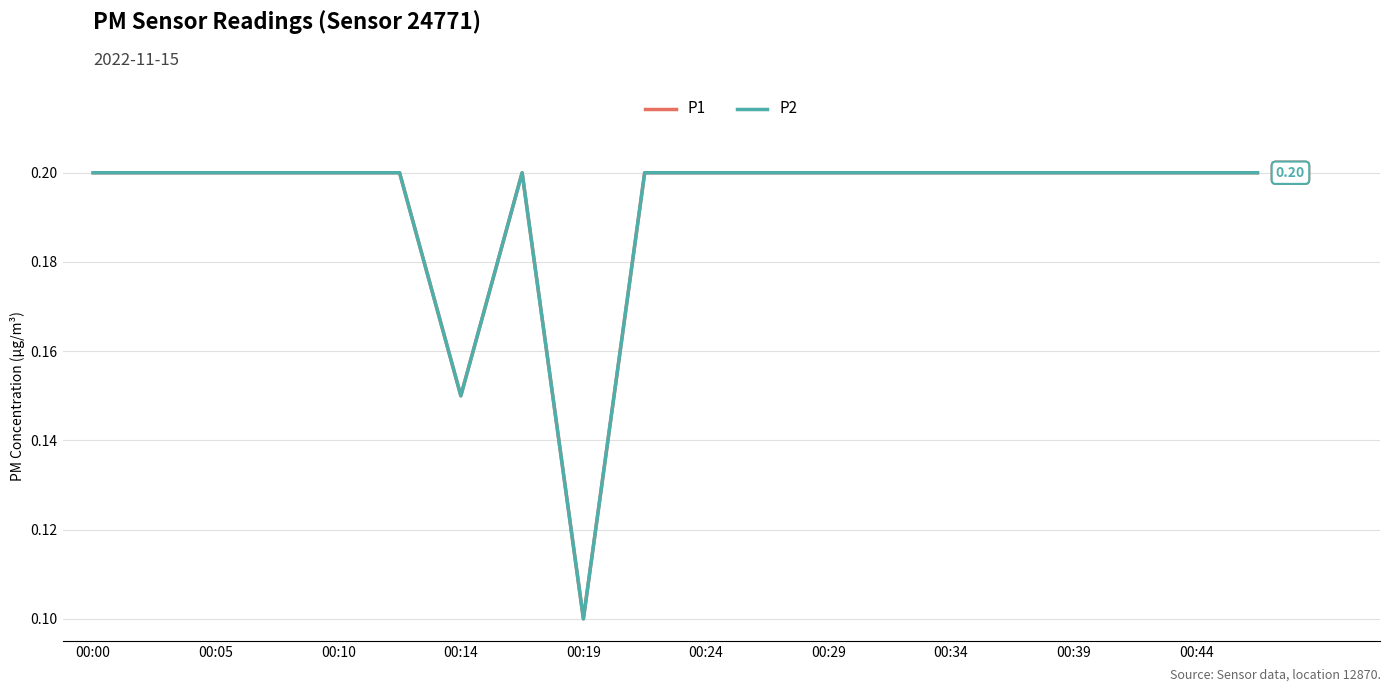

How many P1 values are between 0 and 1?

20